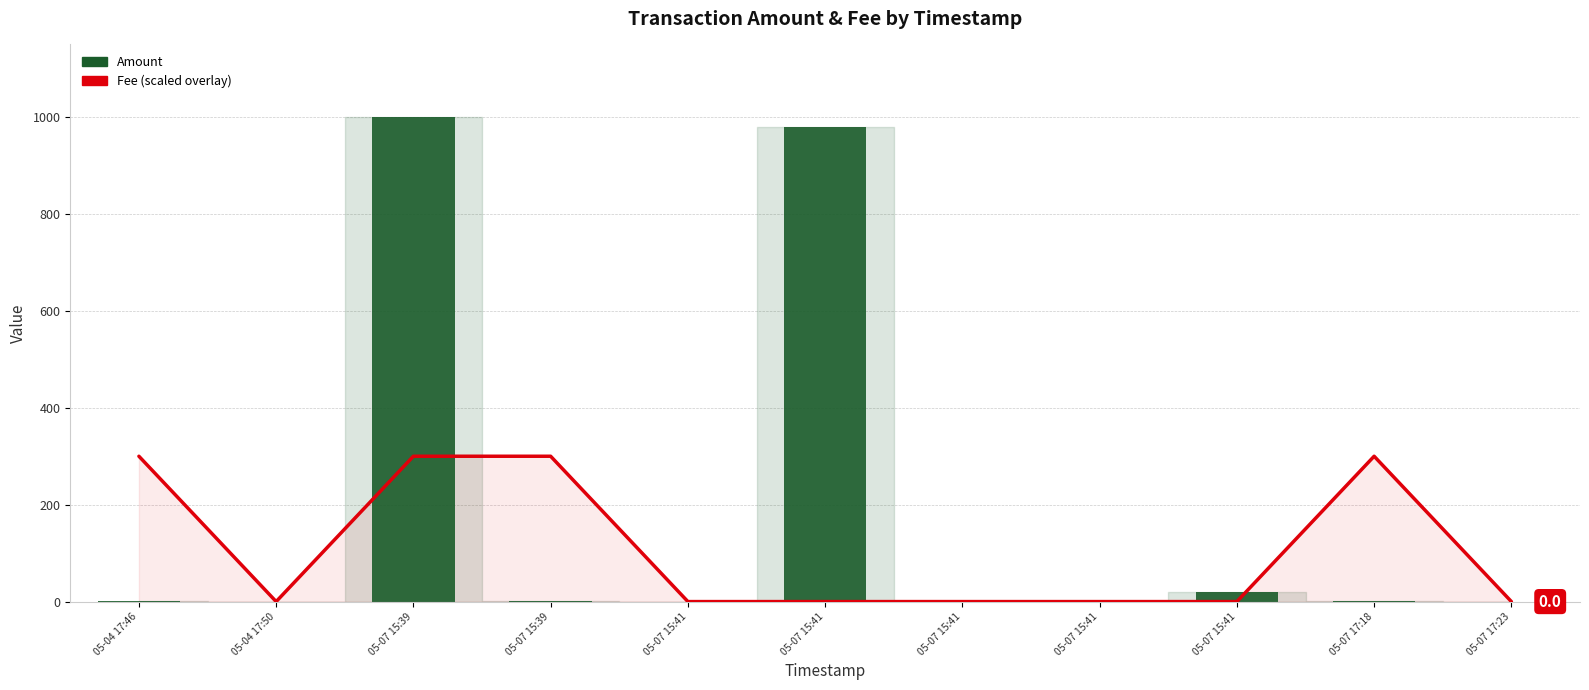

List the labels in order of Fee (scaled) value, largest first.

05-04 17:46, 05-07 15:39, 05-07 15:39, 05-07 17:18, 05-04 17:50, 05-07 15:41, 05-07 15:41, 05-07 15:41, 05-07 15:41, 05-07 15:41, 05-07 17:23